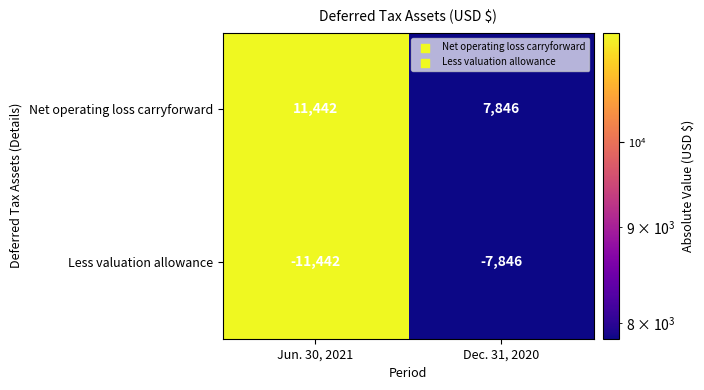

What is the difference between the highest and lowest values at Dec. 31, 2020?

15692